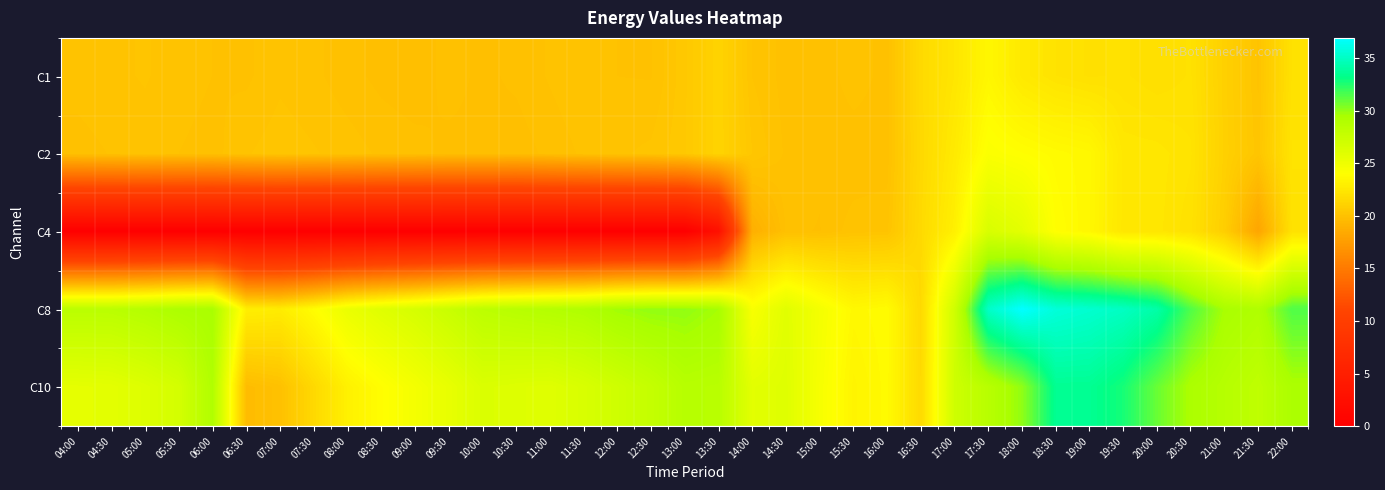

Rank the series at 18:30 from lowest to highest value.

C1, C2, C4, C10, C8